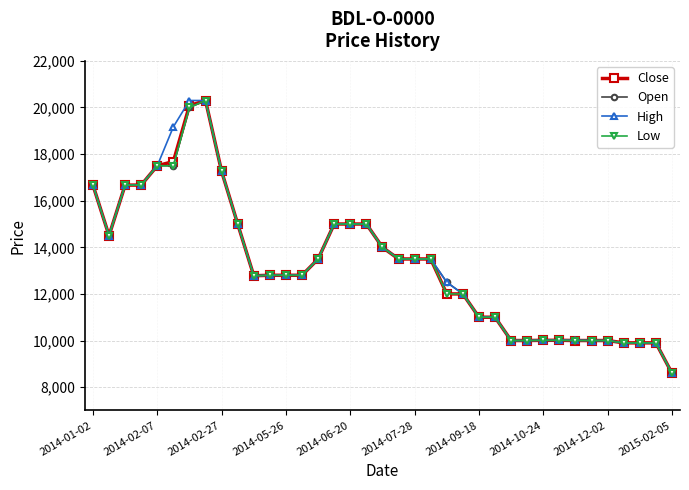

What is the maximum value for High?

20300